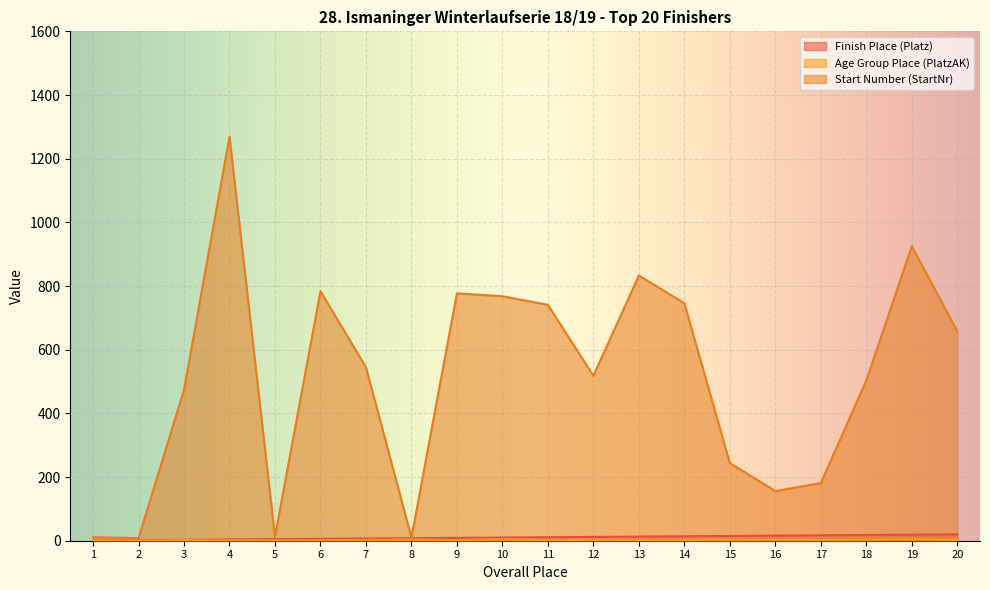

Which has a higher value, 4 or 20?

20